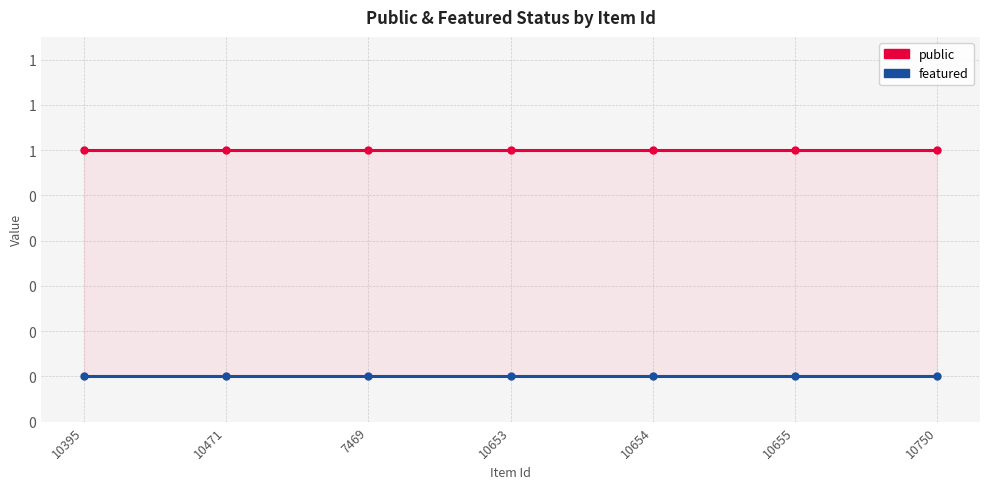

Which series changed the most between 10471 and 10654?

public